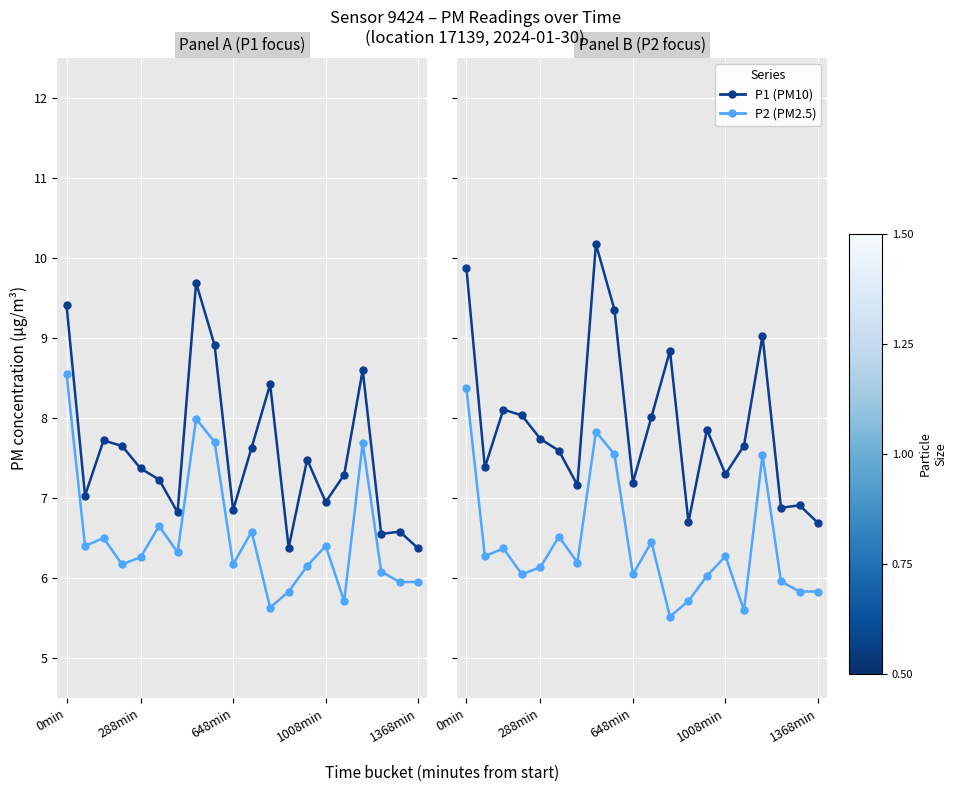

Rank the categories by P2 value from lowest to highest.

11, 15, 12, 18, 19, 17, 13, 1008min, 9, 1368min, 6, 288min, 14, 648min, 10, 5, 16, 8, 7, 0min